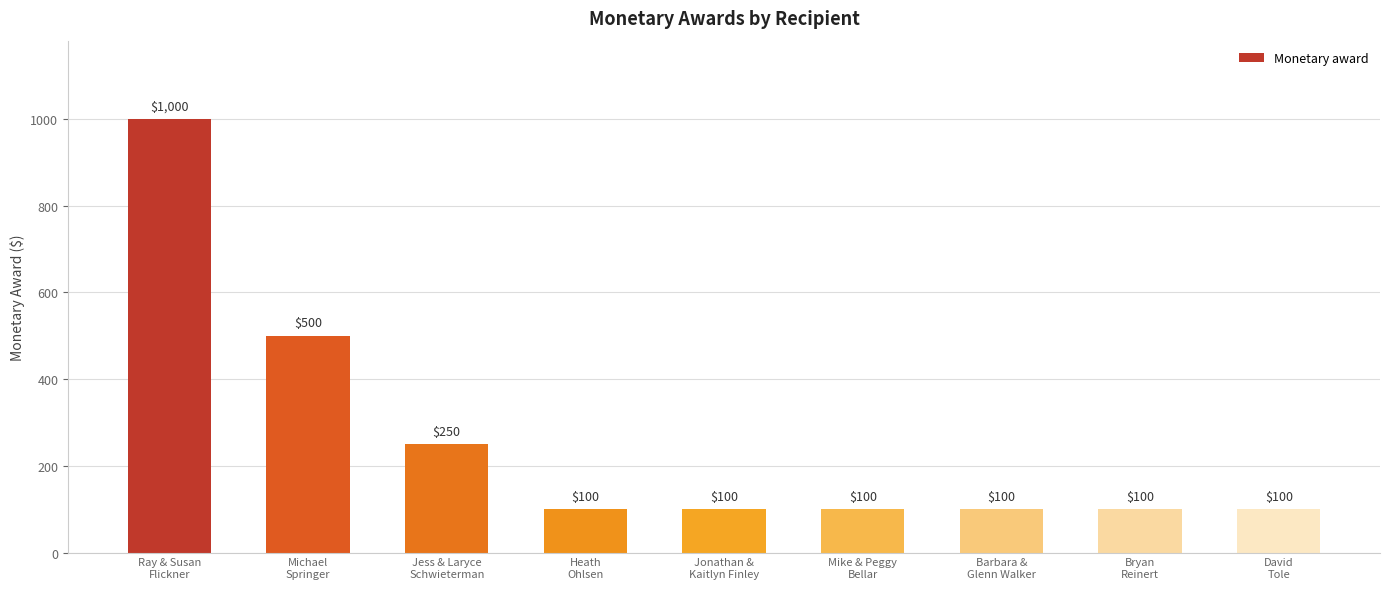

Does the chart contain stacked bars?

No